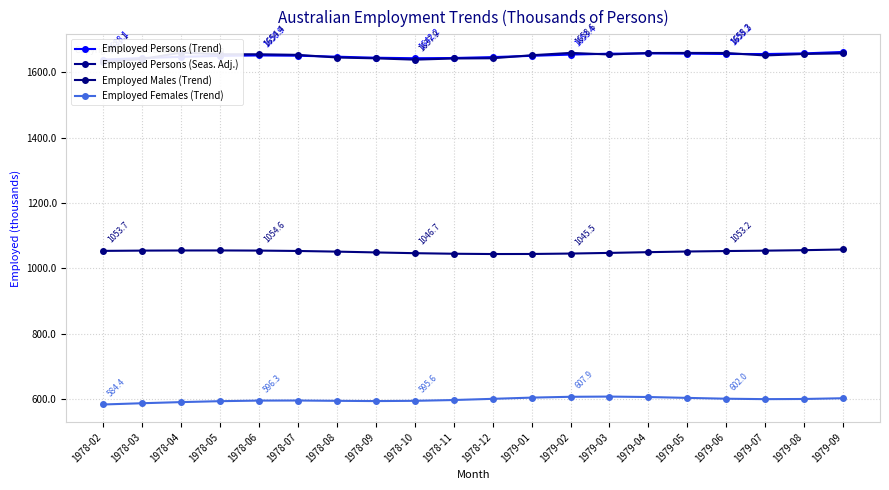

What is the label of the 5th point from the right?

1979-05